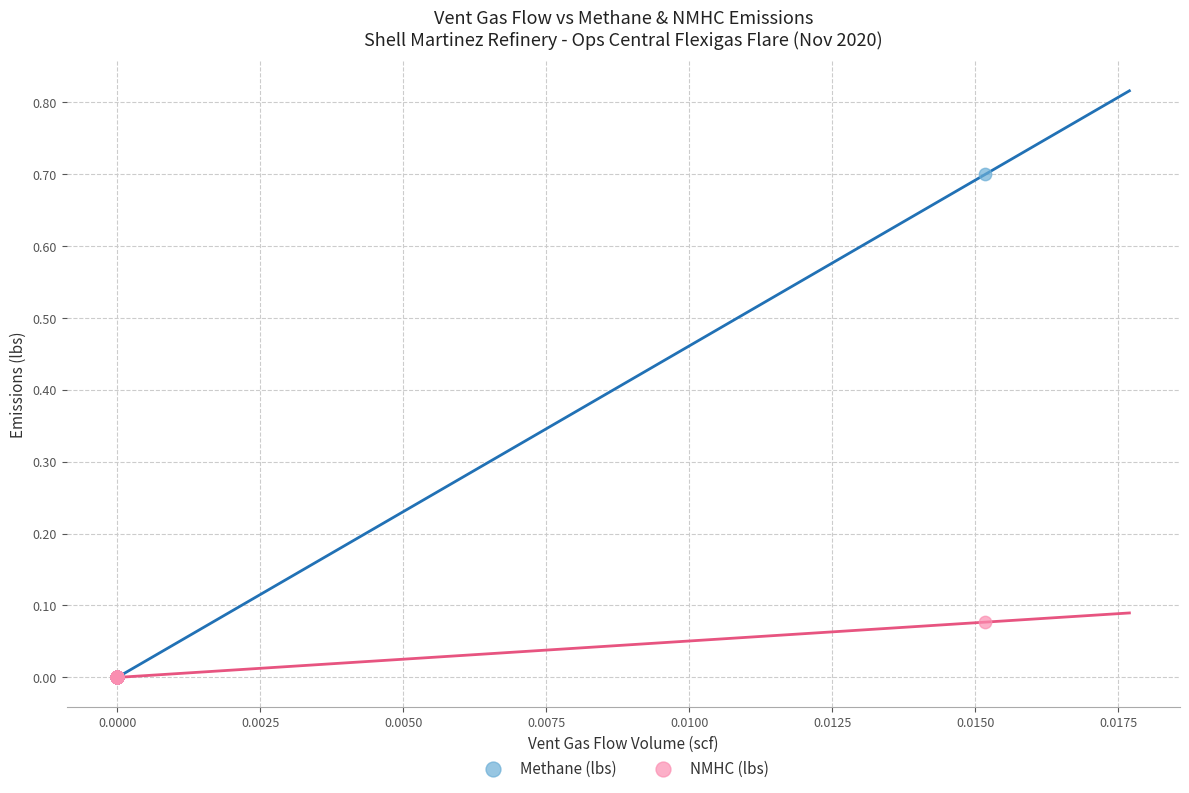

What are all the series names shown in the legend?

Methane (lbs), NMHC (lbs)